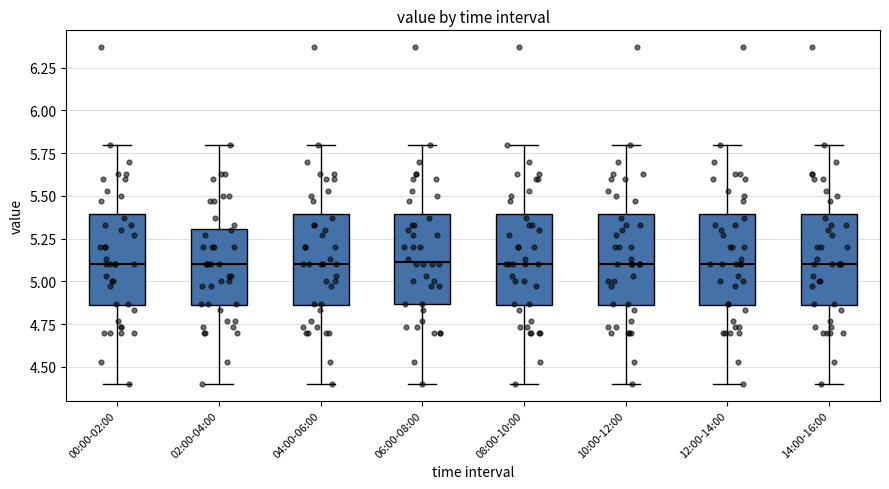

Reading left to right, read every box against the y-axis: the position of its median line, the range the box covers, and the ends of its whiskers. The values are not printed on the chart, so give them approximately, as read against the axis.

00:00-02:00: median 5.10, box 4.85 to 5.40, whiskers 4.40 to 5.80
02:00-04:00: median 5.10, box 4.85 to 5.30, whiskers 4.40 to 5.80
04:00-06:00: median 5.10, box 4.85 to 5.40, whiskers 4.40 to 5.80
06:00-08:00: median 5.10, box 4.85 to 5.40, whiskers 4.40 to 5.80
08:00-10:00: median 5.10, box 4.85 to 5.40, whiskers 4.40 to 5.80
10:00-12:00: median 5.10, box 4.85 to 5.40, whiskers 4.40 to 5.80
12:00-14:00: median 5.10, box 4.85 to 5.40, whiskers 4.40 to 5.80
14:00-16:00: median 5.10, box 4.85 to 5.40, whiskers 4.40 to 5.80